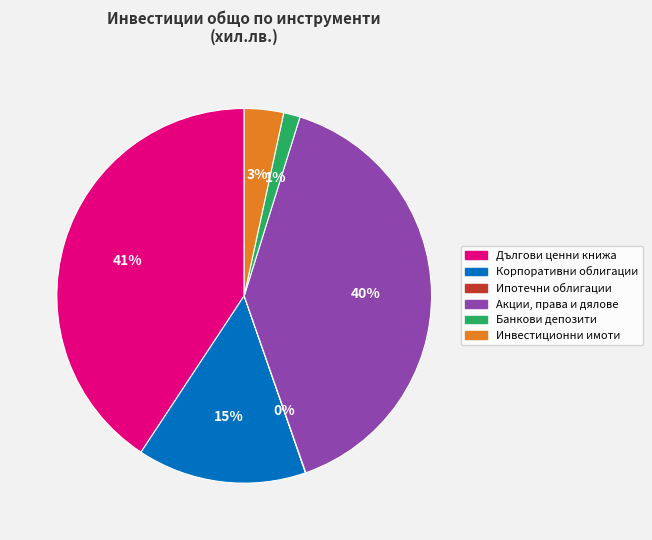

The Корпоративни облигации slice represents 1% of the pie. True or false?

False